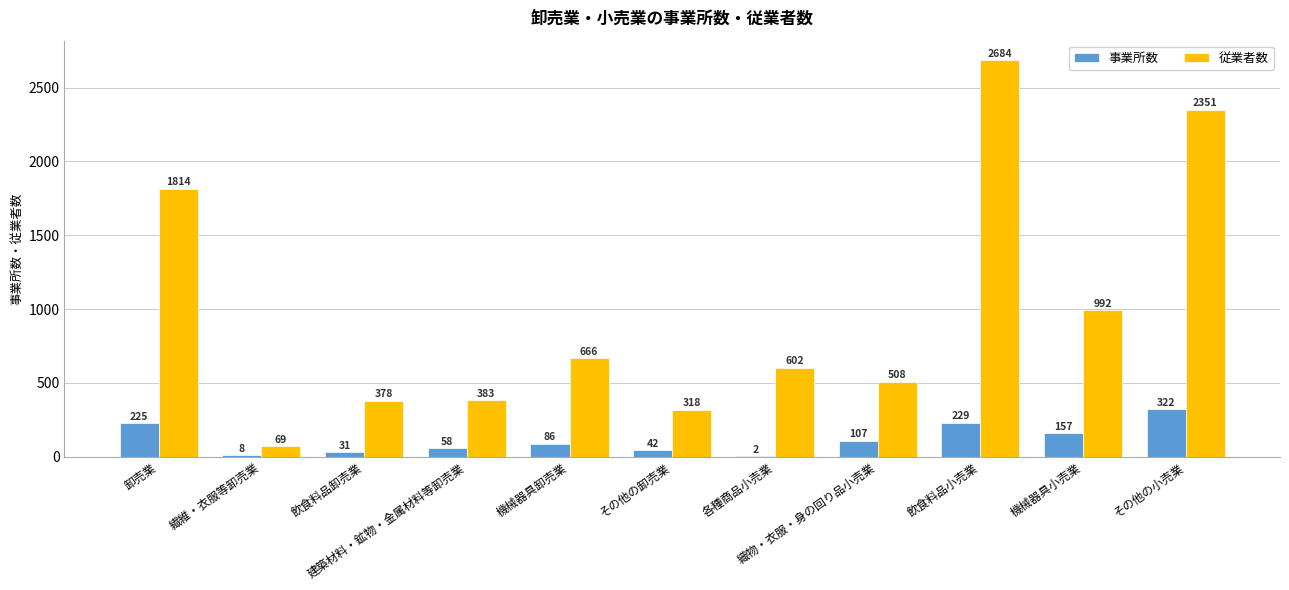

Which series has the largest total across all categories?

従業者数